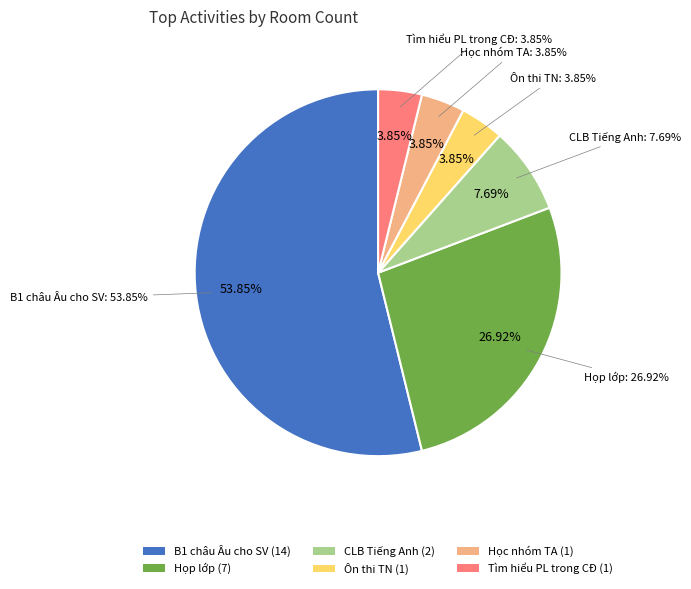

What percentage do Học nhóm TA and Họp lớp together represent?

30.8%